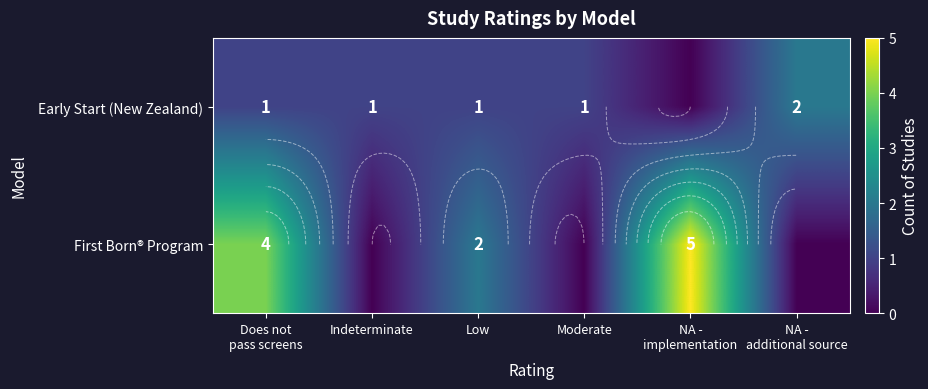

What is the difference between the First Born® Program values at NA - implementation and NA - additional source?

5